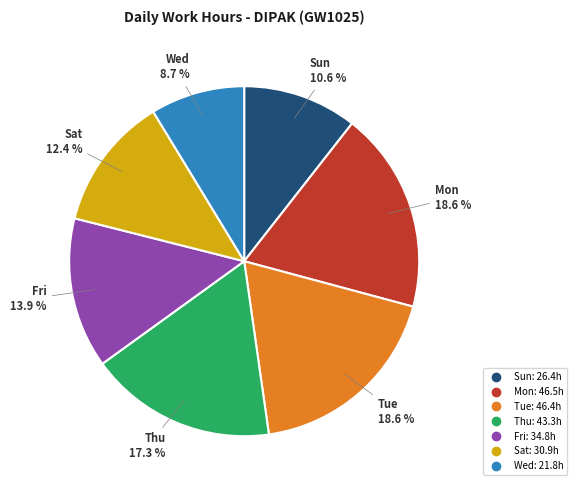

Is there any slice that represents more than half of the pie?

No